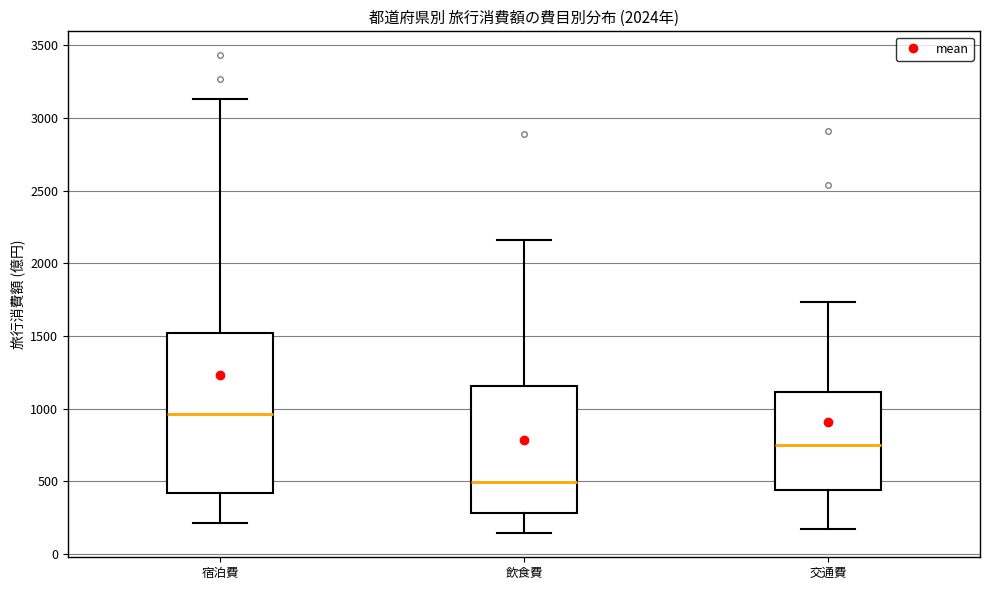

Where is the lower edge of the box for 宿泊費 on the y-axis? The values are not printed on the chart, so give them approximately, as read against the axis.

400